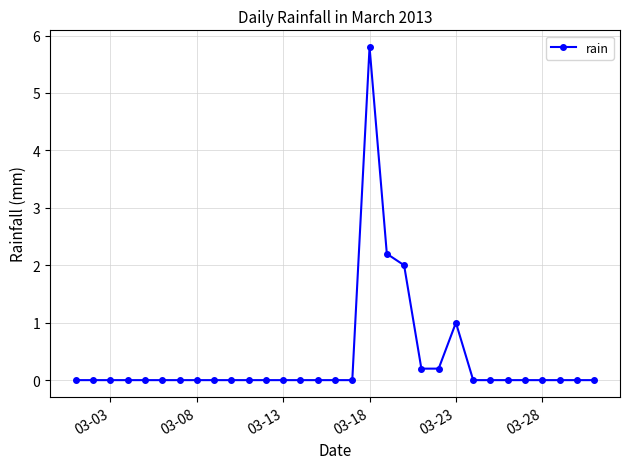

What is the greatest value displayed?

5.8